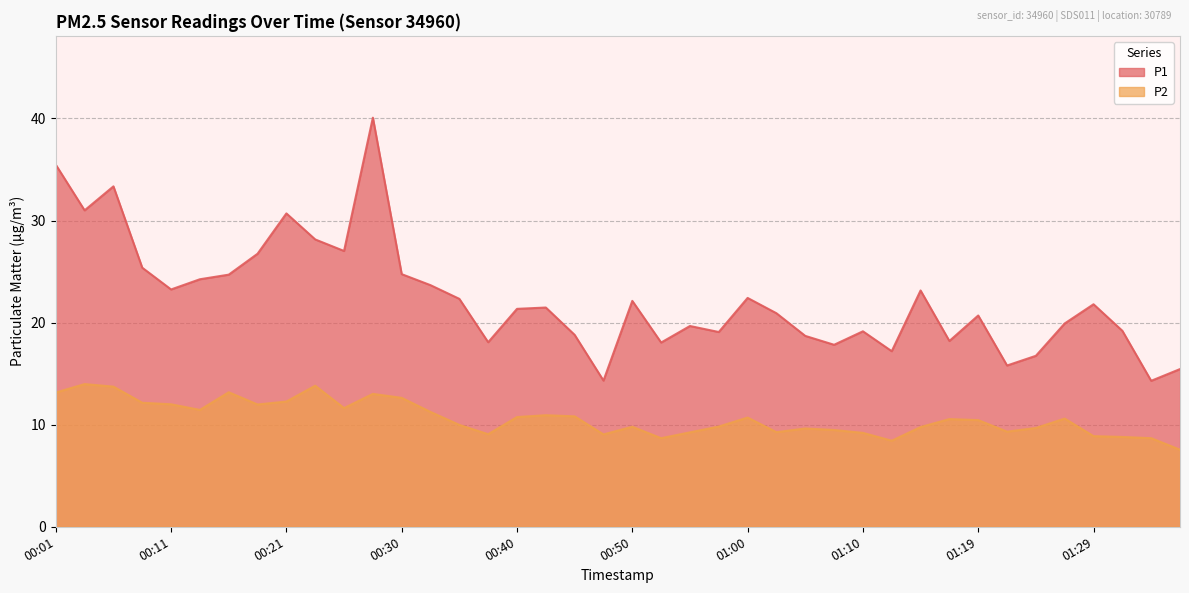

Which category has the lowest value in the P2 series?

01:36